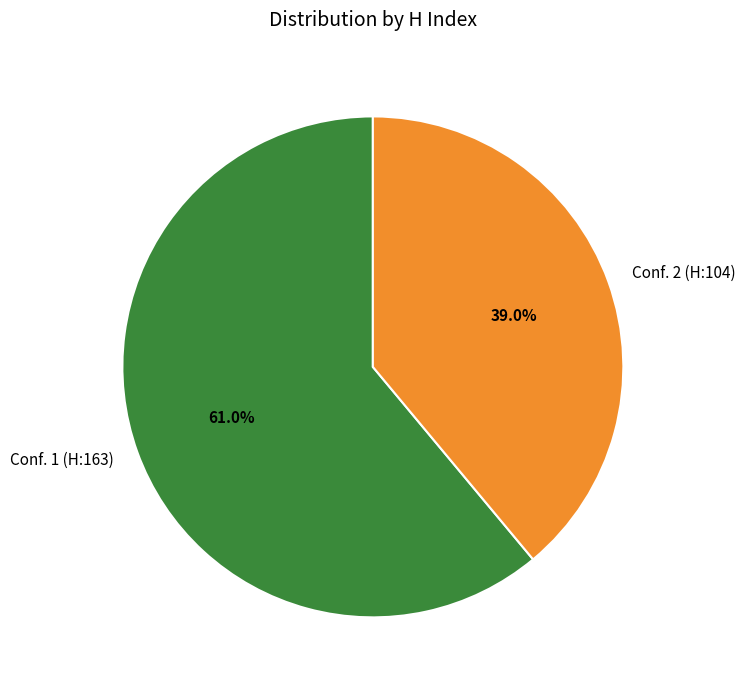

What is the ratio of the value at Conf. 1 (H:163) to the value at Conf. 2 (H:104)?

1.6